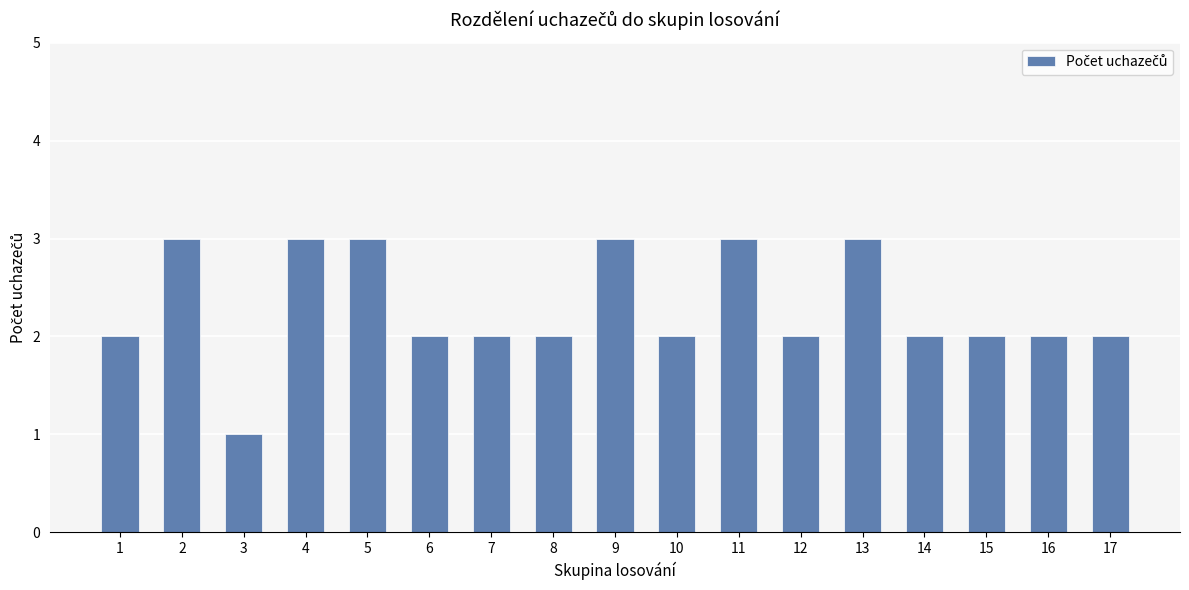

Approximately how many times larger is the value at 5 compared to 7?

1.5